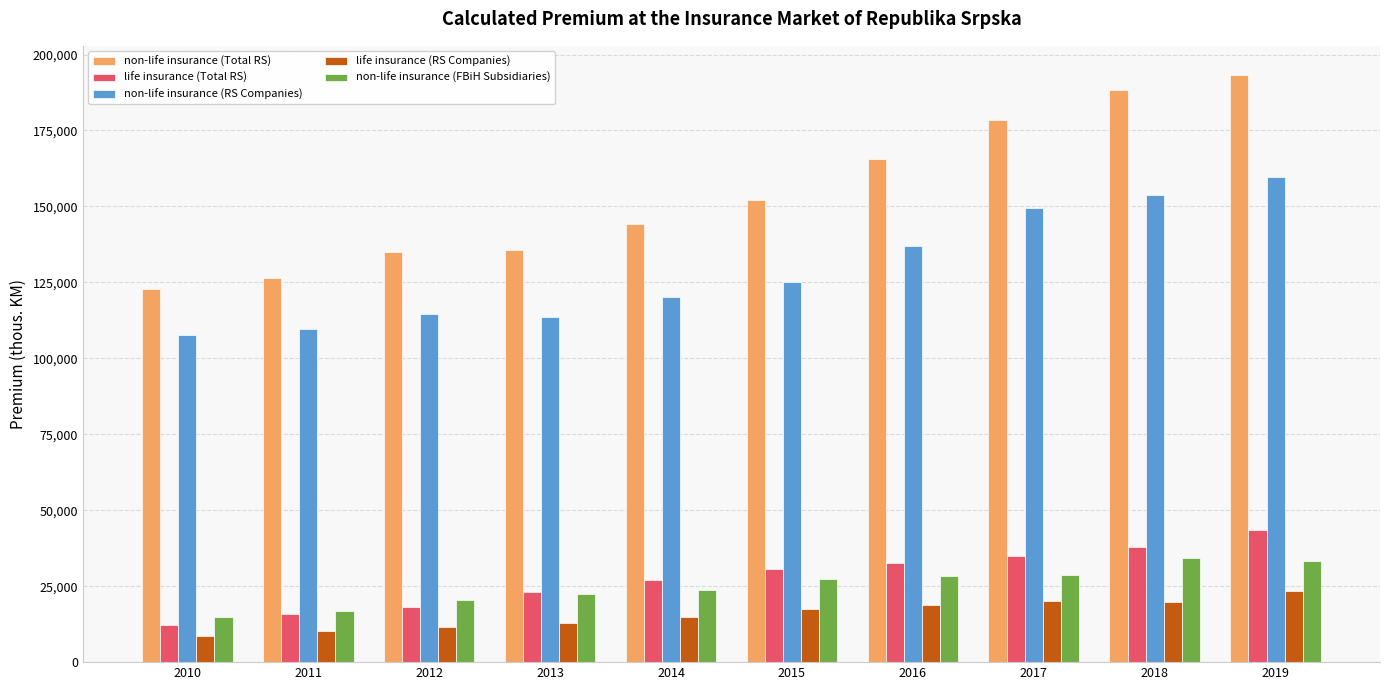

Is the value of life insurance (Total RS) at 2012 greater than the value of life insurance (RS Companies) at 2017?

No